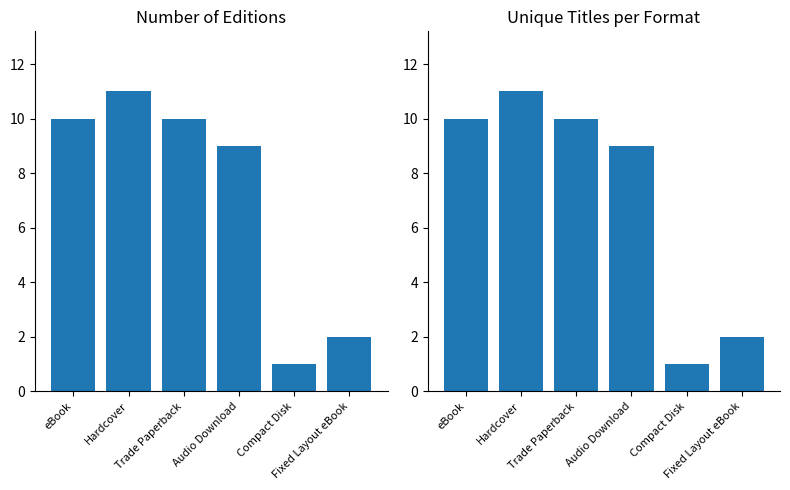

At which label is Edition Count closest to 6?

Audio Download